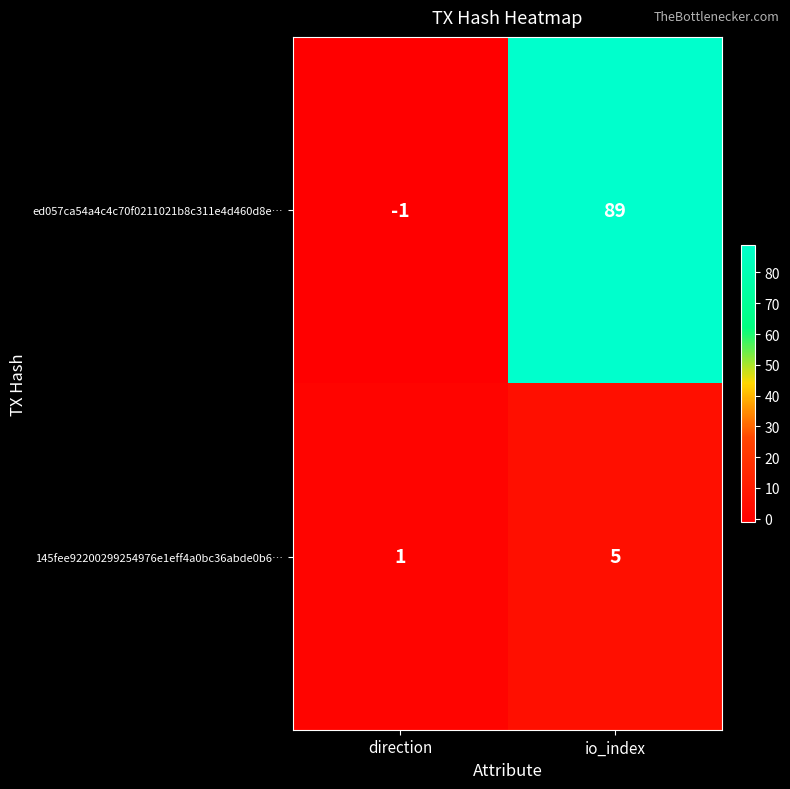

Reading left to right, extract all data points from this chart.

ed057ca54a4c4c70f0211021b8c311e4d460d8e…: direction=-1	io_index=89
145fee92200299254976e1eff4a0bc36abde0b6…: direction=1	io_index=5